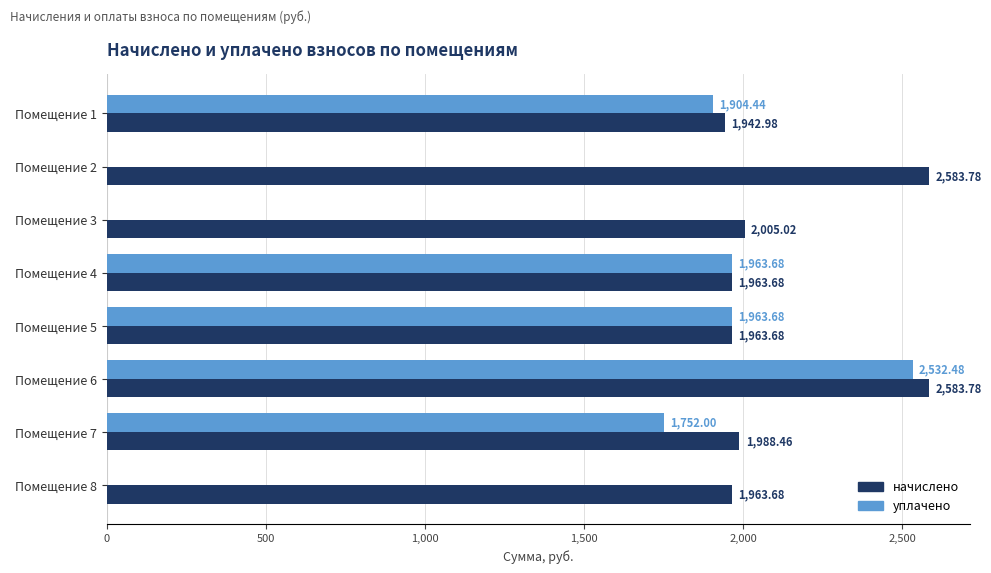

Is the value of начислено at Помещение 2 greater than the value of уплачено at Помещение 7?

Yes